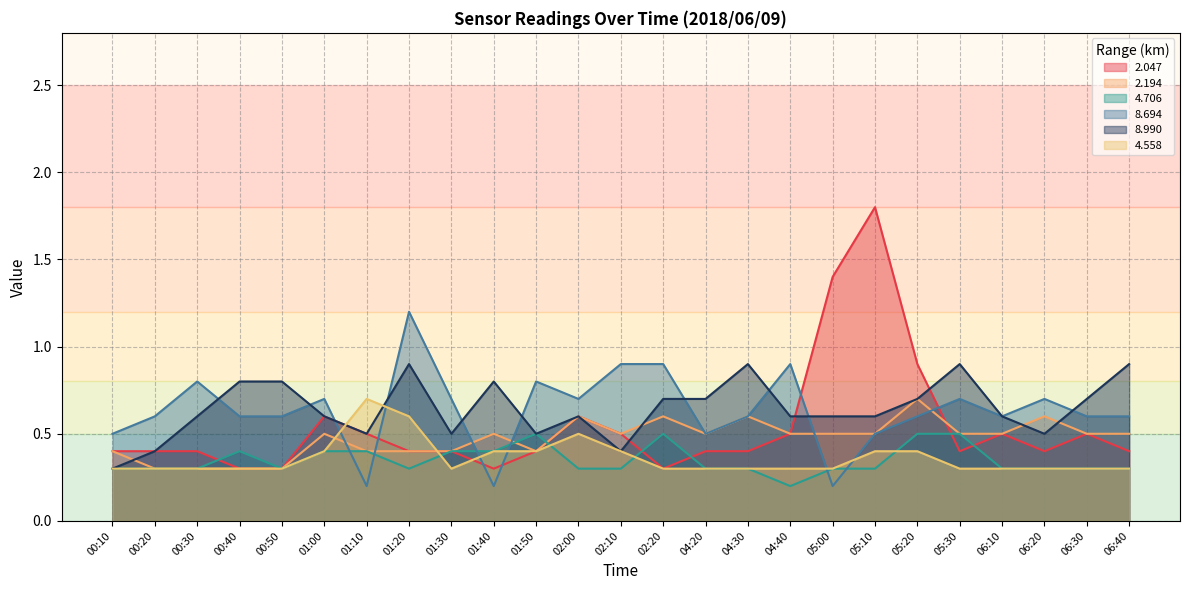

At 00:10, list the series in order from largest to smallest.

  8.694,   2.047,   2.194,   4.706,   8.990,   4.558